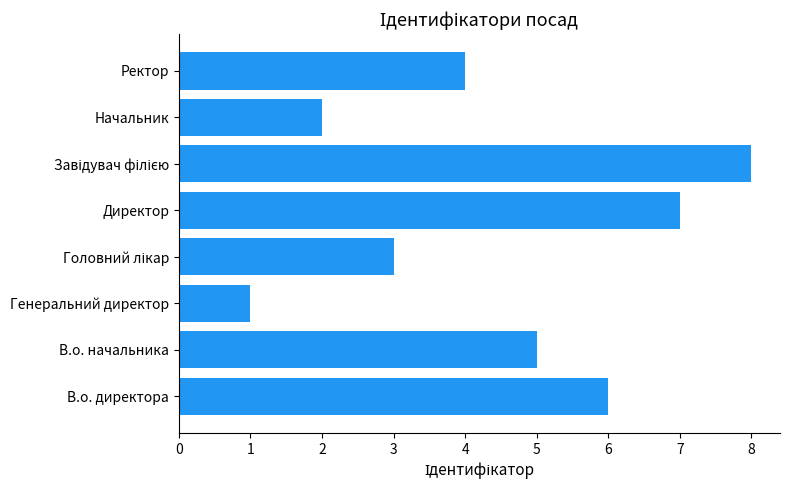

Are the bars horizontal?

Yes